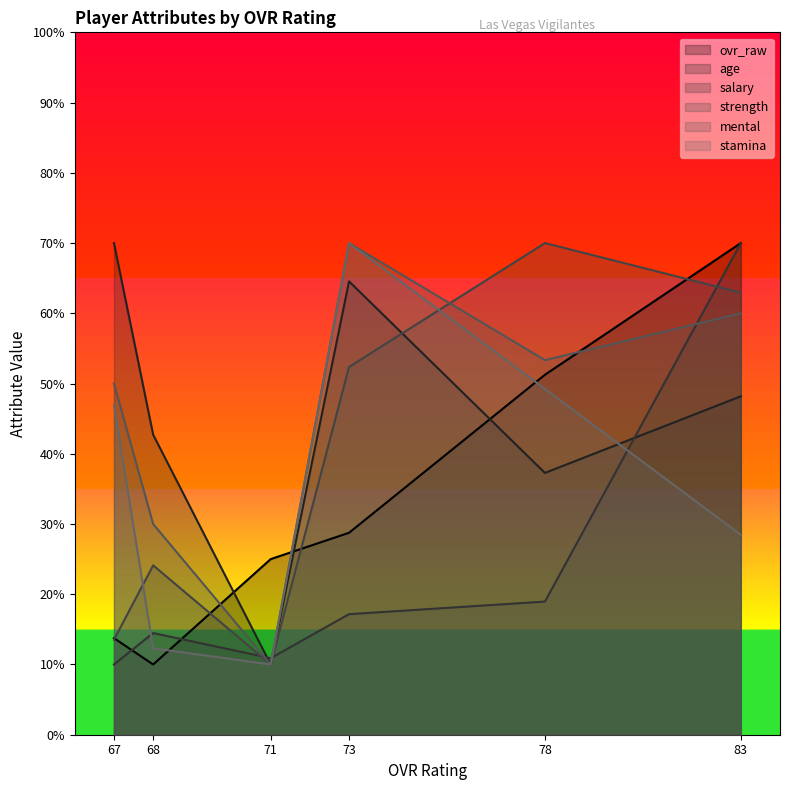

After their last crossing, which series has the higher values: strength or age?

age